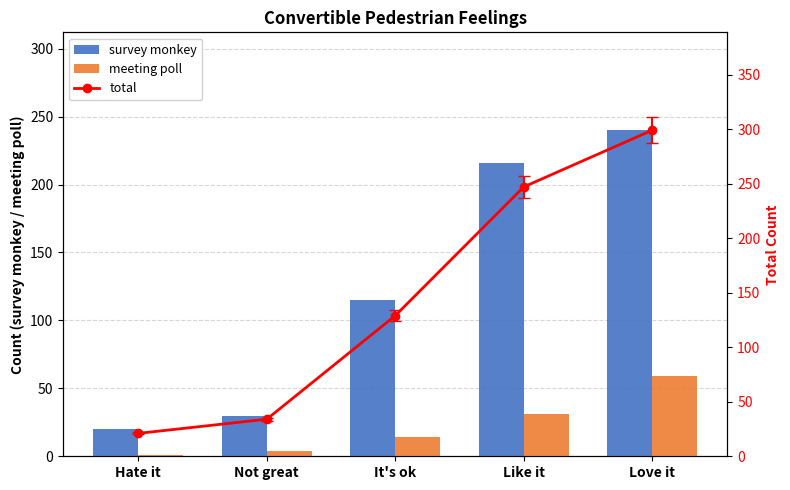

List the series in order of their overall mean, highest first.

total, survey monkey, meeting poll